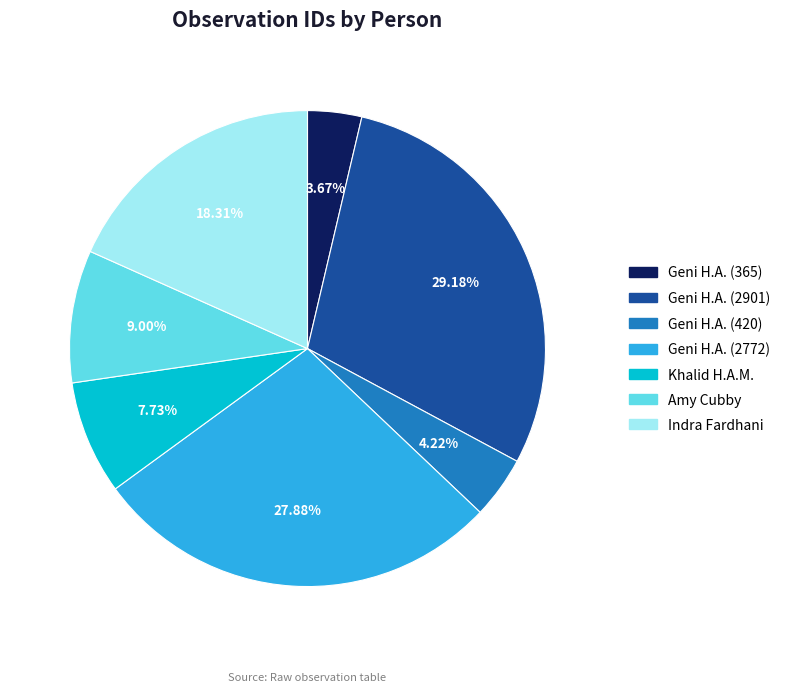

Is there a majority slice in this chart?

No